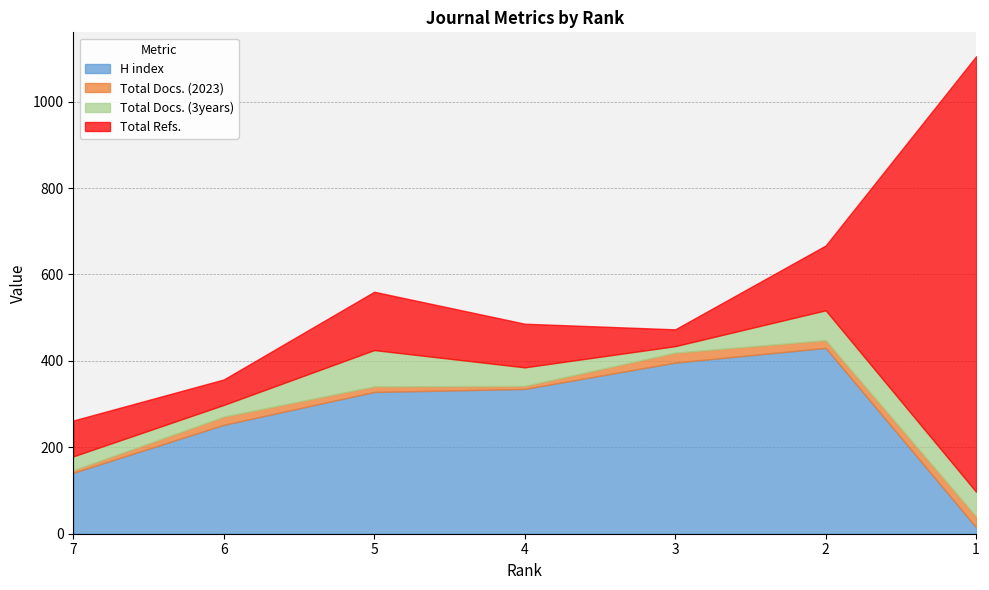

Reading right to left, what are all the values shown in this chart?

H index: 1=15	2=430	3=396	4=335	5=328	6=252	7=141
Total Docs. (2023): 1=25	2=18	3=23	4=7	5=13	6=19	7=6
Total Docs. (3years): 1=57	2=69	3=15	4=43	5=84	6=27	7=32
Total Refs.: 1=1008	2=150	3=39	4=101	5=135	6=59	7=83